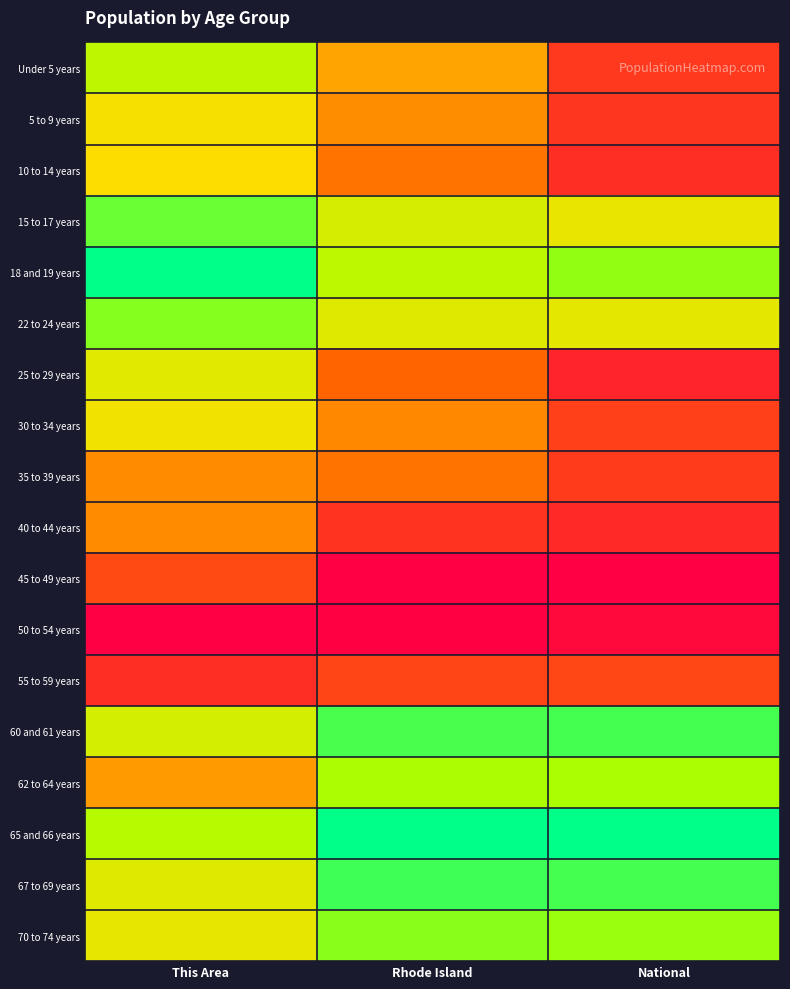

How many categories are shown in the chart?

3